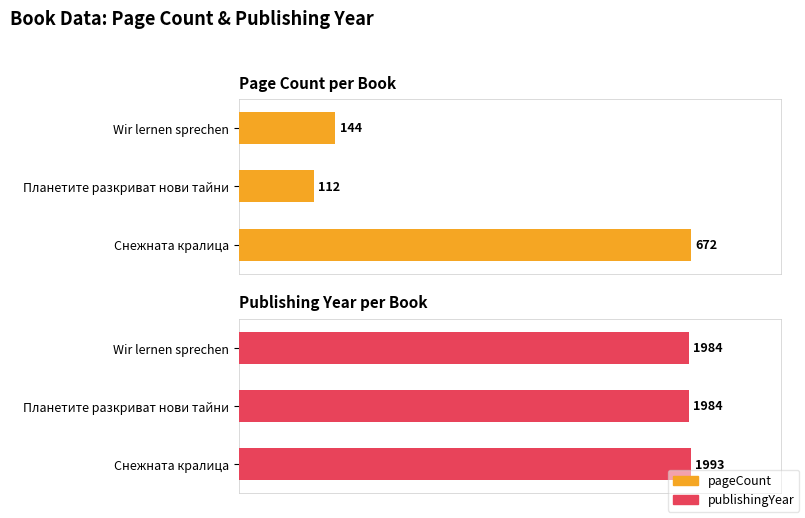

True or false: pageCount has a value of 34.3 at Wir lernen sprechen.

False